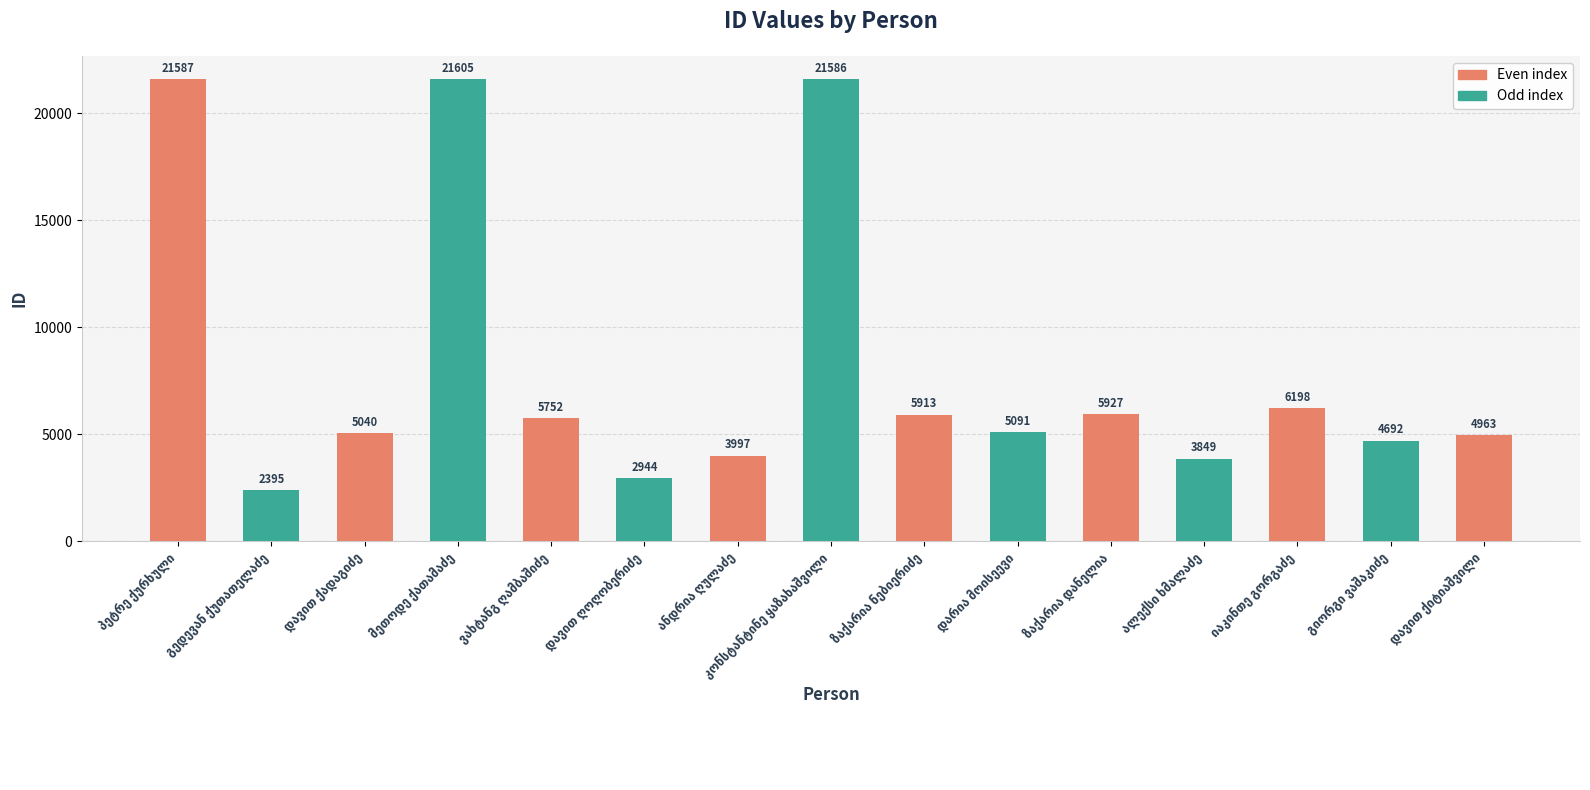

What is the maximum value shown in the chart?

21605